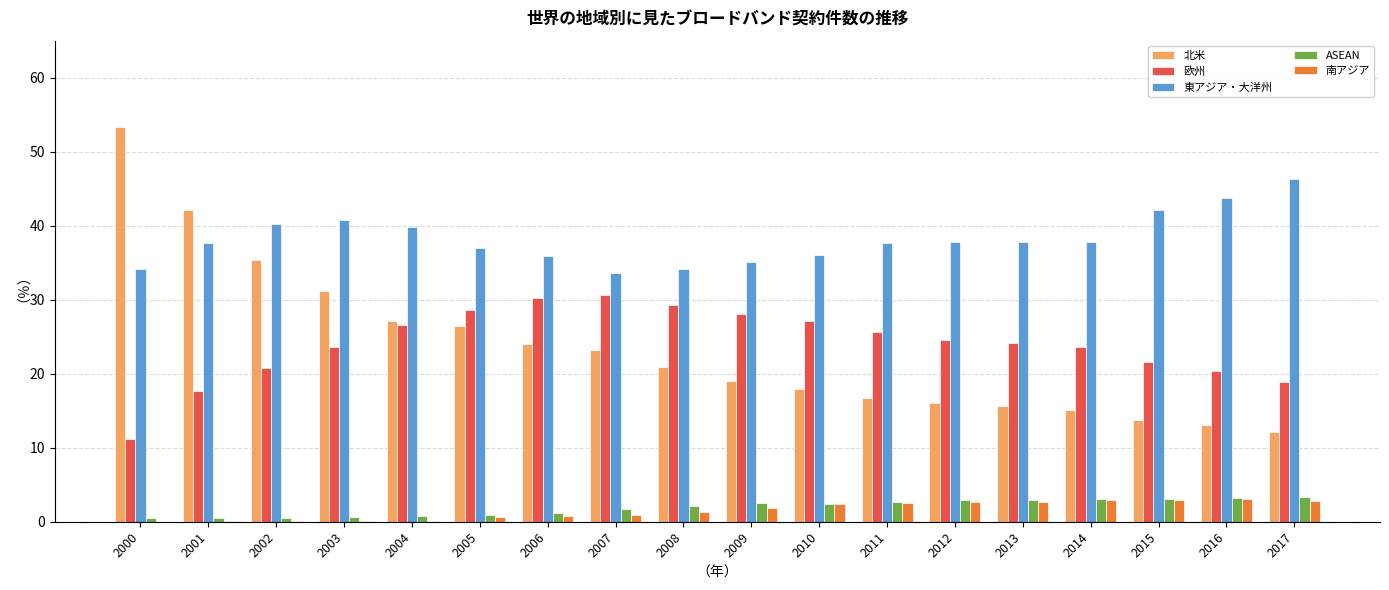

Between 2002 and 2013, which series saw the biggest shift?

北米